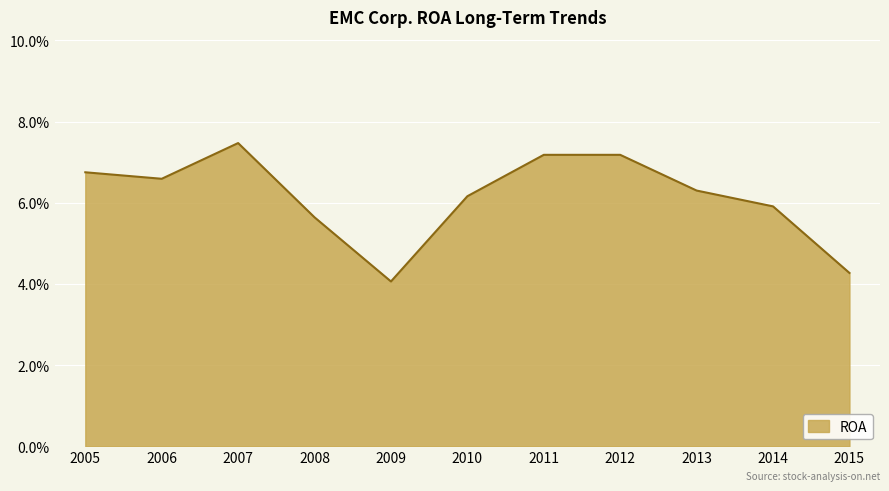

List the labels in order of value, largest first.

2007, 2011, 2012, 2005, 2006, 2013, 2010, 2014, 2008, 2015, 2009